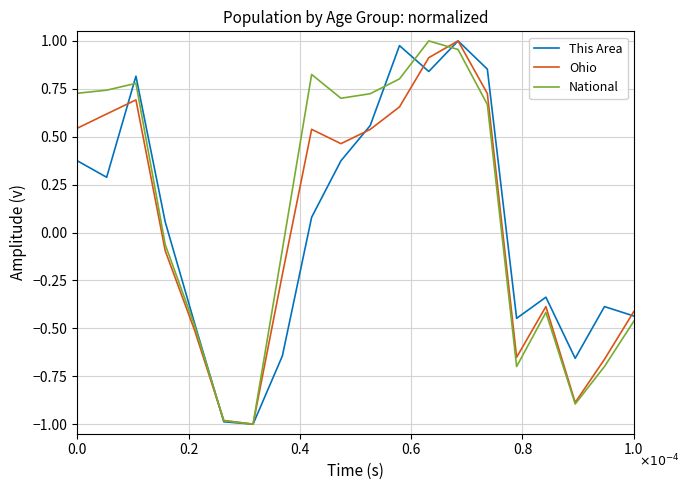

How many lines are shown in the chart?

3